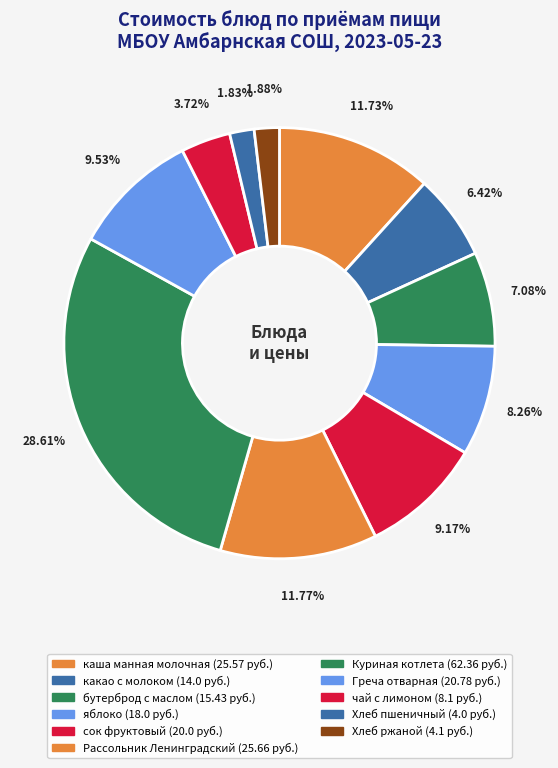

What percentage is NOT represented by Хлеб пшеничный?

98.2%